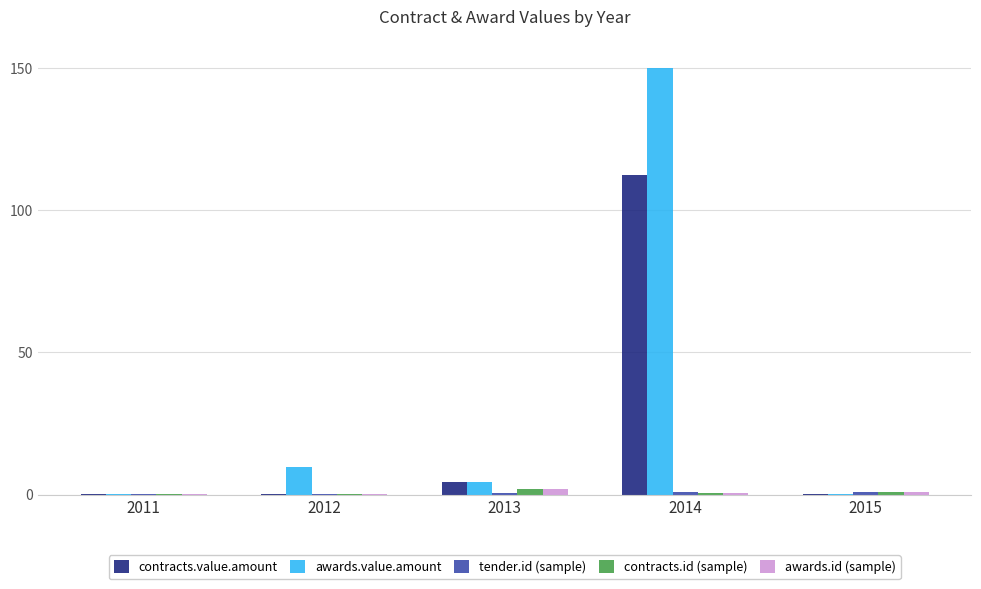

Which series has the largest total across all categories?

awards.value.amount